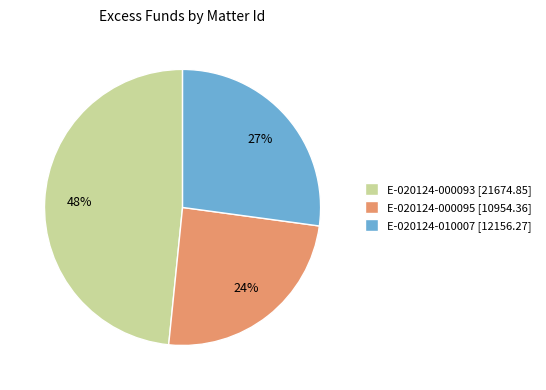

Combined, do E-020124-000095 [10954.36] and E-020124-010007 [12156.27] account for over 50%?

Yes